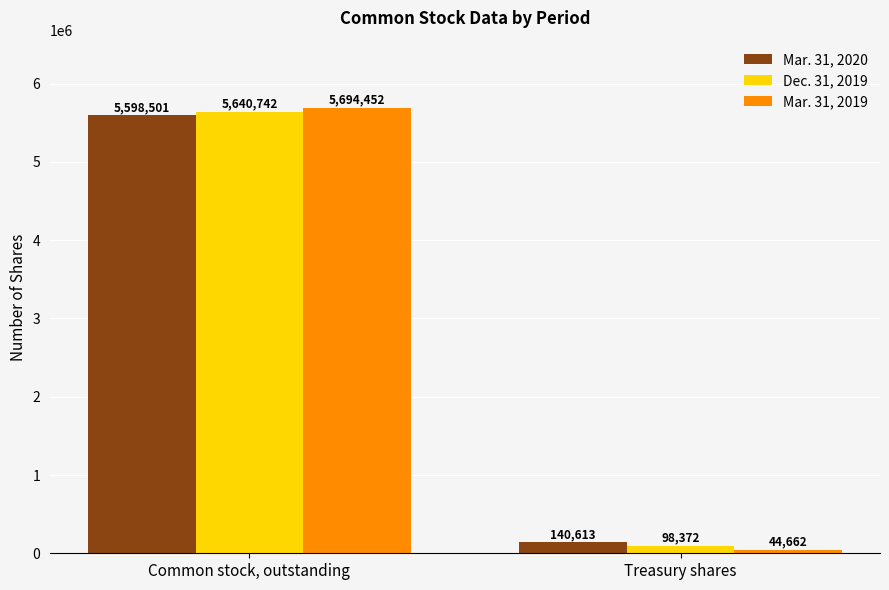

Reading left to right, extract all data points from this chart.

Mar. 31, 2020: 5598501	140613
Dec. 31, 2019: 5640742	98372
Mar. 31, 2019: 5694452	44662